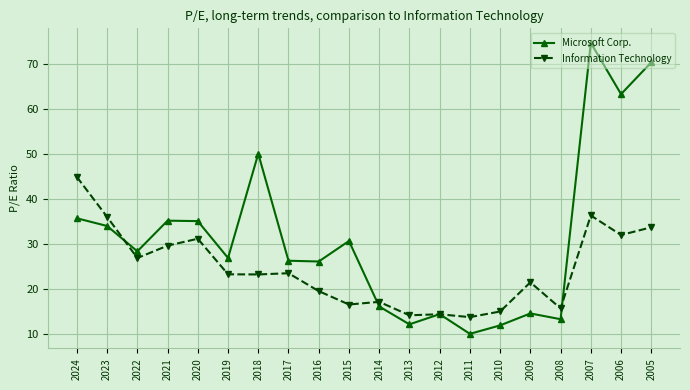

What is the lowest value of the Microsoft Corp. series?

10.0